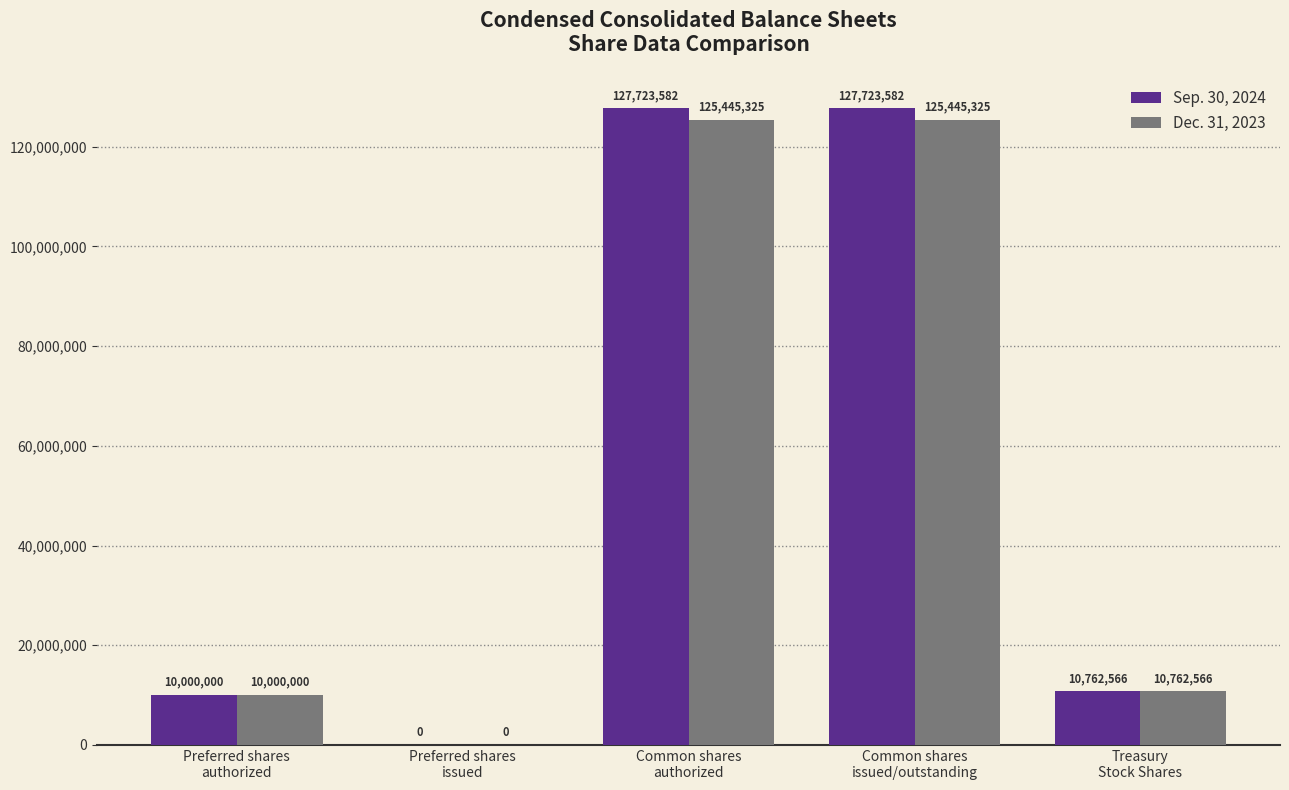

Which series has the largest range (max minus min)?

Sep. 30, 2024